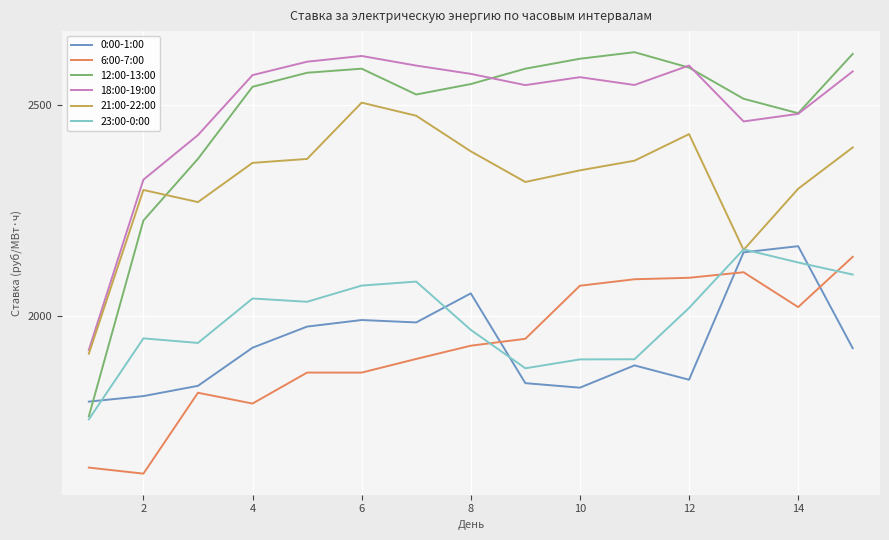

How many lines are shown in the chart?

6